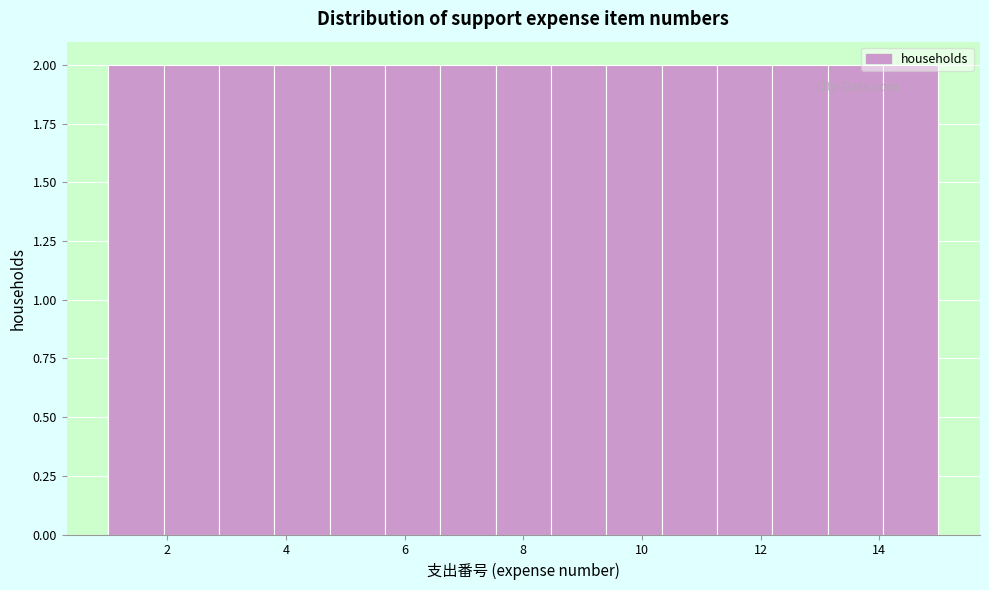

What is the height of the bar covering 9.4 to 10.4 on the x-axis? Neither the bar edges nor the heights are printed on the chart, so give them approximately, as read against the axes.

2